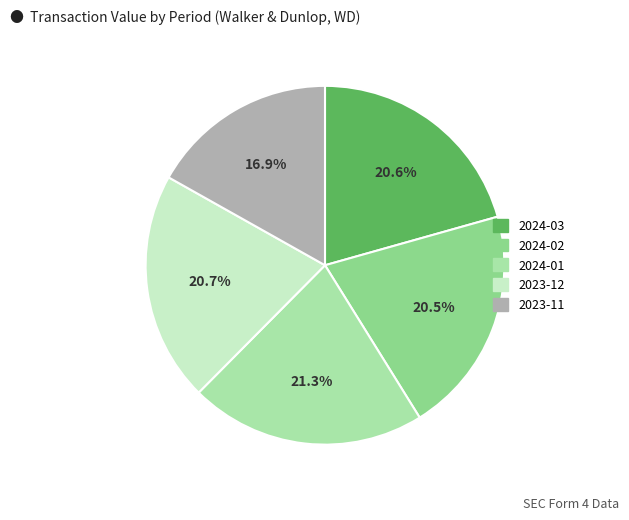

How many slices are in this pie chart?

5